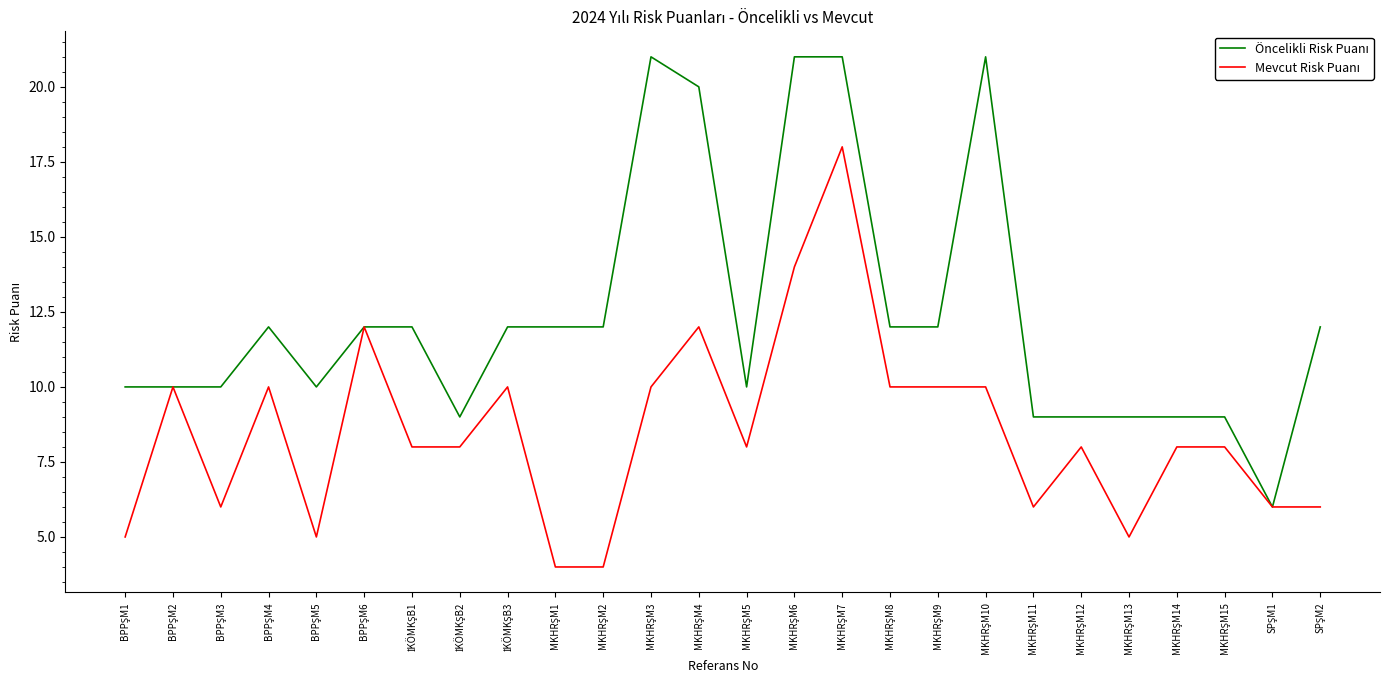

How many lines are shown in the chart?

2